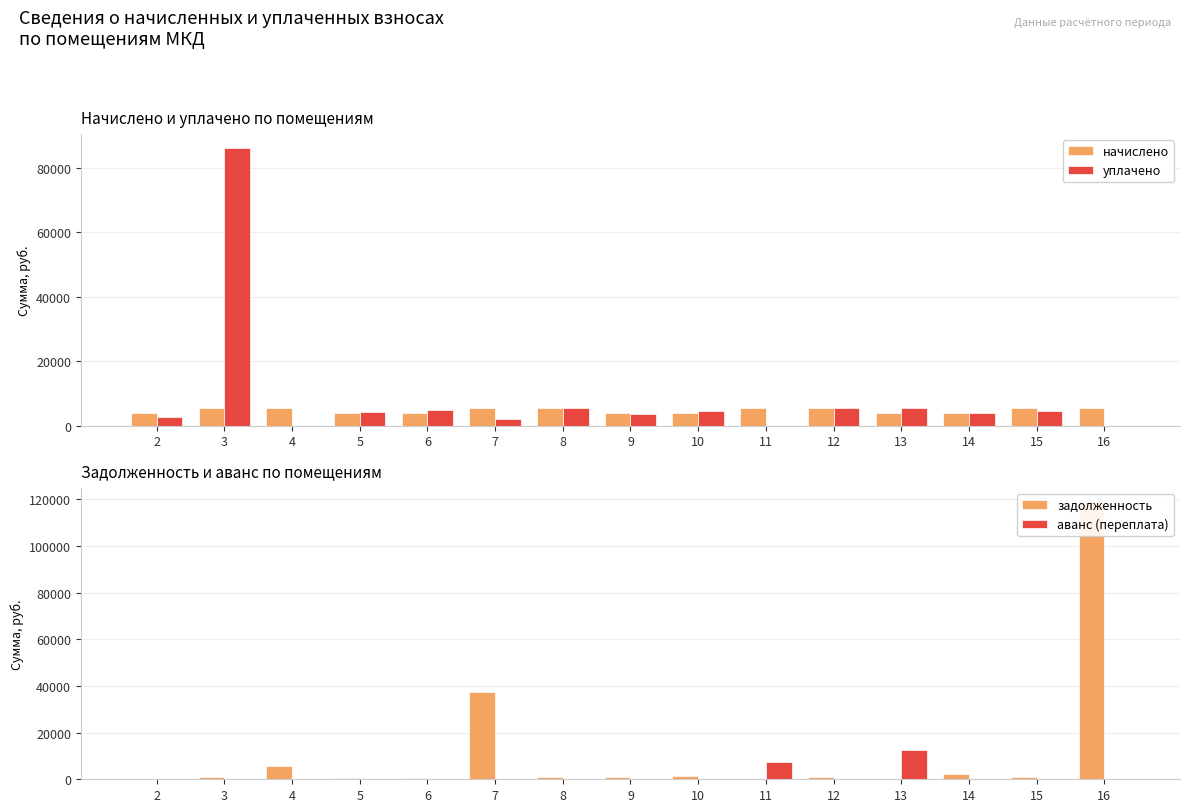

Reading right to left, extract all data points from this chart.

начислено: 16=5558.0	15=5573.3	14=3810.5	13=3802.8	12=5542.6	11=5542.6	10=3818.2	9=3818.2	8=5565.7	7=5534.9	6=3818.2	5=3810.5	4=5565.7	3=5565.7	2=3902.9
уплачено: 16=0.0	15=4644.4	14=3978.1	13=5386.1	12=5479.9	11=0.0	10=4411.4	9=3775.1	8=5565.7	7=2000.0	6=5004.0	5=4176.2	4=0.0	3=86275.0	2=2660.0
задолженность: 16=119020.0	15=928.9	14=2247.3	13=0.0	12=923.8	11=0.0	10=1272.7	9=820.7	8=927.6	7=37407.9	6=636.4	5=633.9	4=5611.8	3=927.6	2=0.0
аванс (переплата): 16=0.0	15=0.0	14=0.0	13=12521.5	12=0.0	11=7541.4	10=0.0	9=0.0	8=0.0	7=0.0	6=0.0	5=0.0	4=0.0	3=0.0	2=203.4